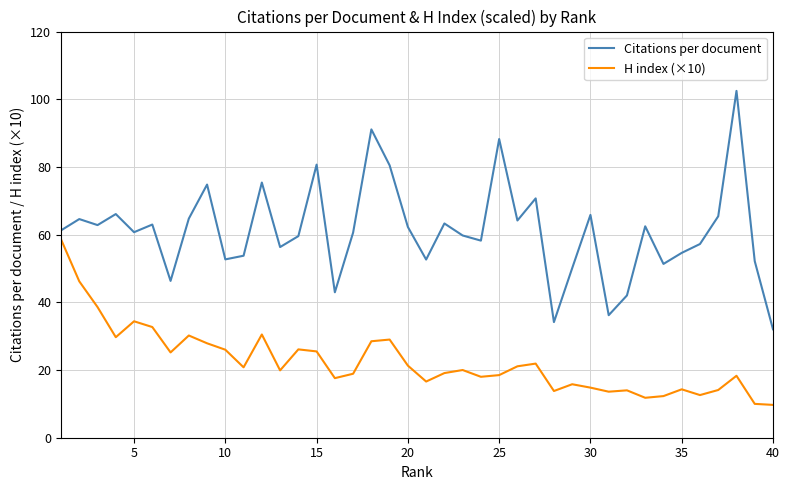

What is the smallest value displayed?

9.7